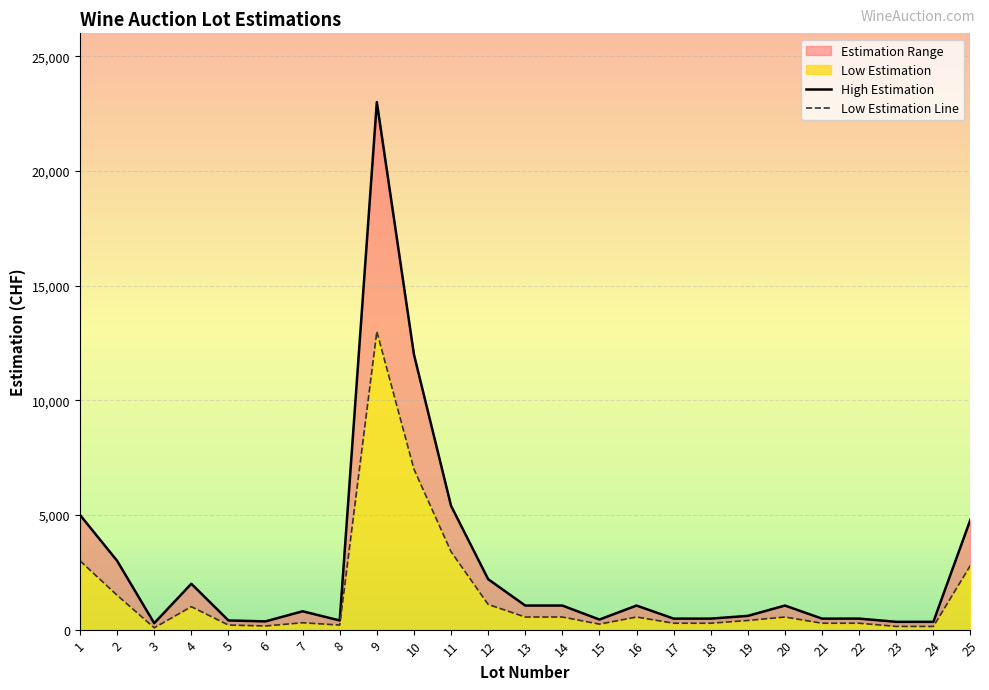

At which category is the sum across all series the highest?

9